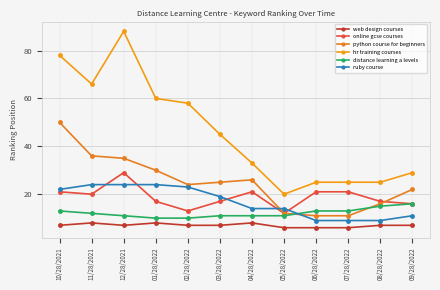

True or false: ruby course has more than 1 points higher than both neighbors.

False